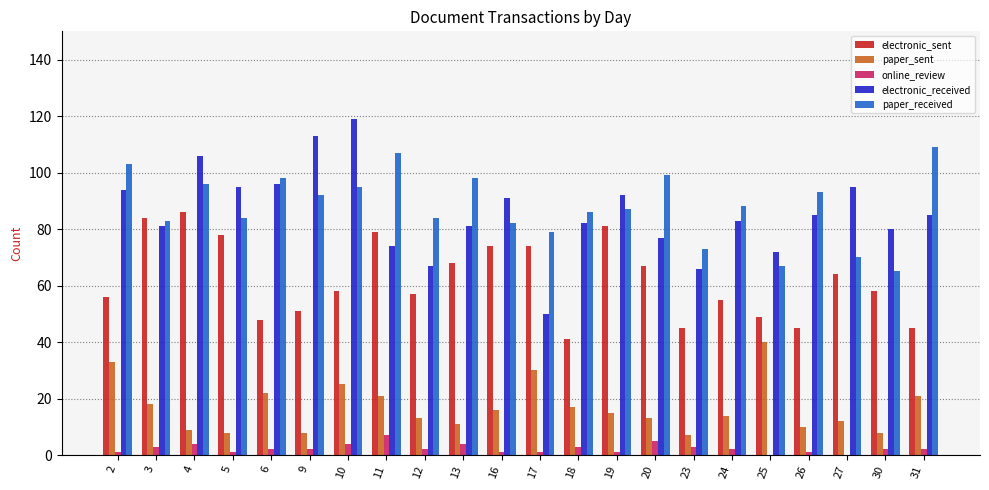

How many groups of bars are there?

22